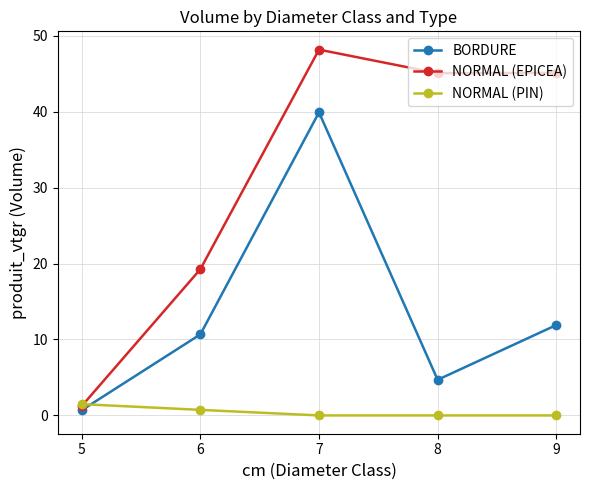

What is the sum of the NORMAL (EPICEA) values at 8 and 7?

93.2